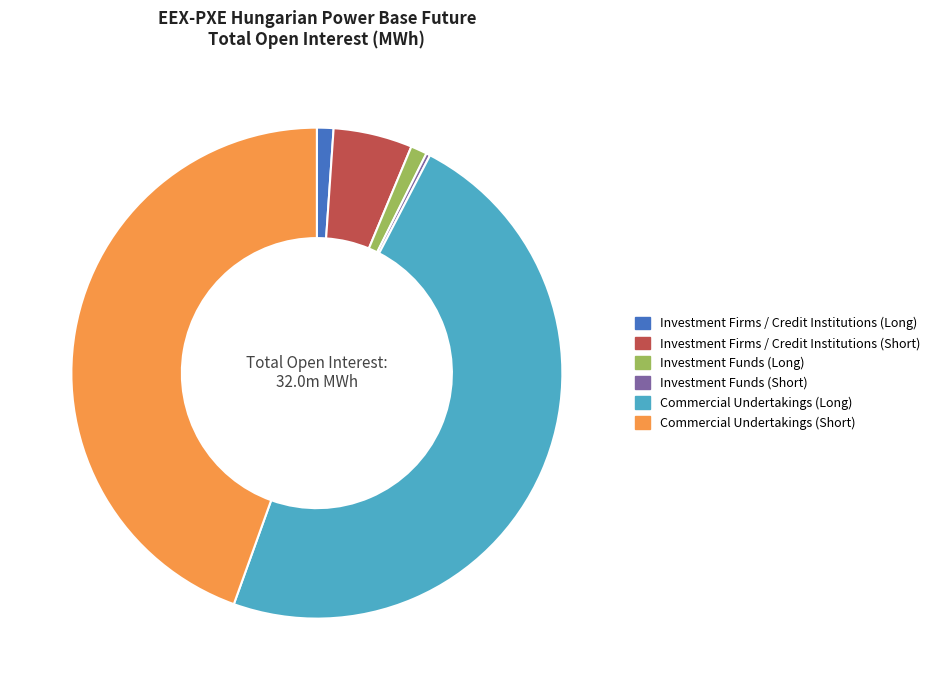

Do Investment Funds (Long) and Commercial Undertakings (Long) together represent more than half of the pie?

No